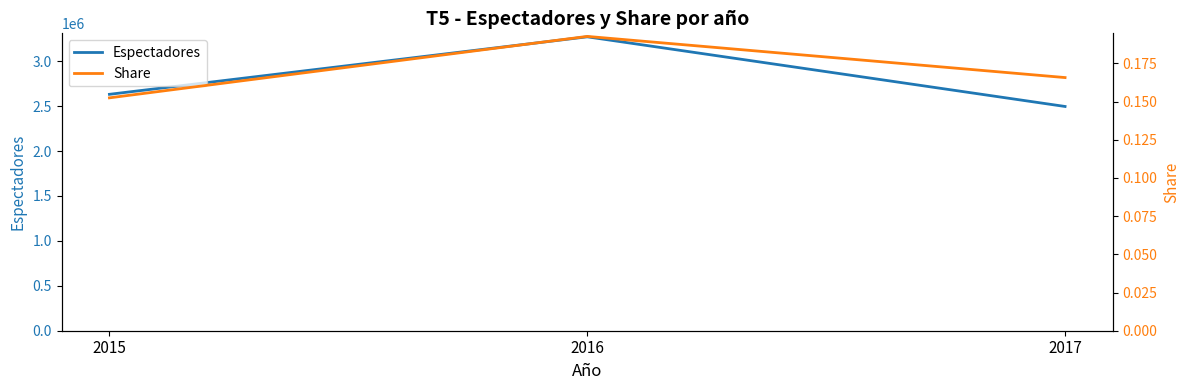

What is the minimum value for Share?

0.2